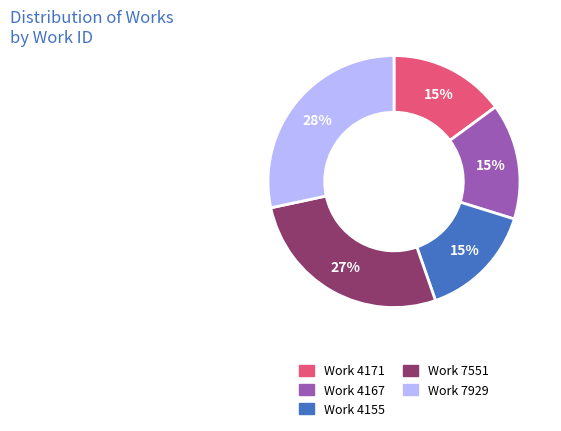

Combined, do Work 7929 and Work 4171 account for over 50%?

No